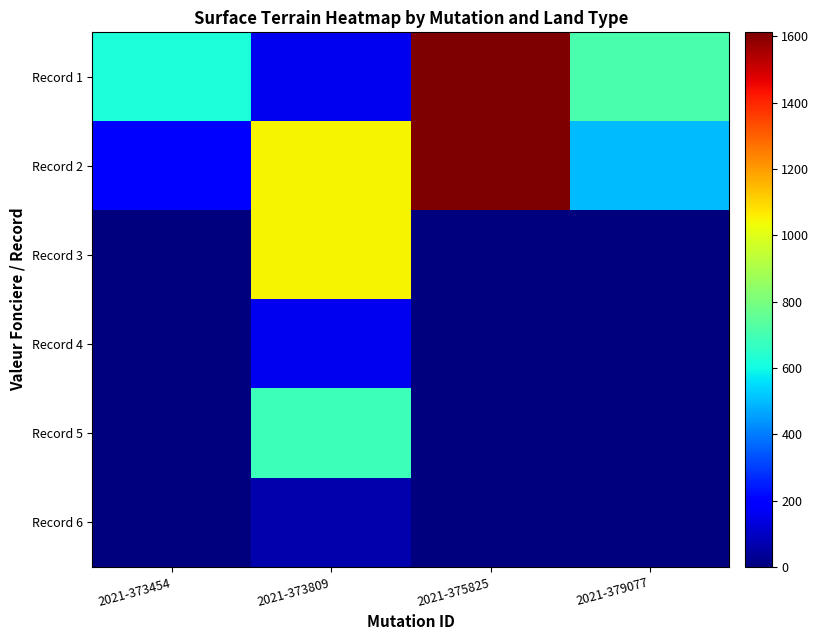

At how many categories does at least one series exceed 1479?

1